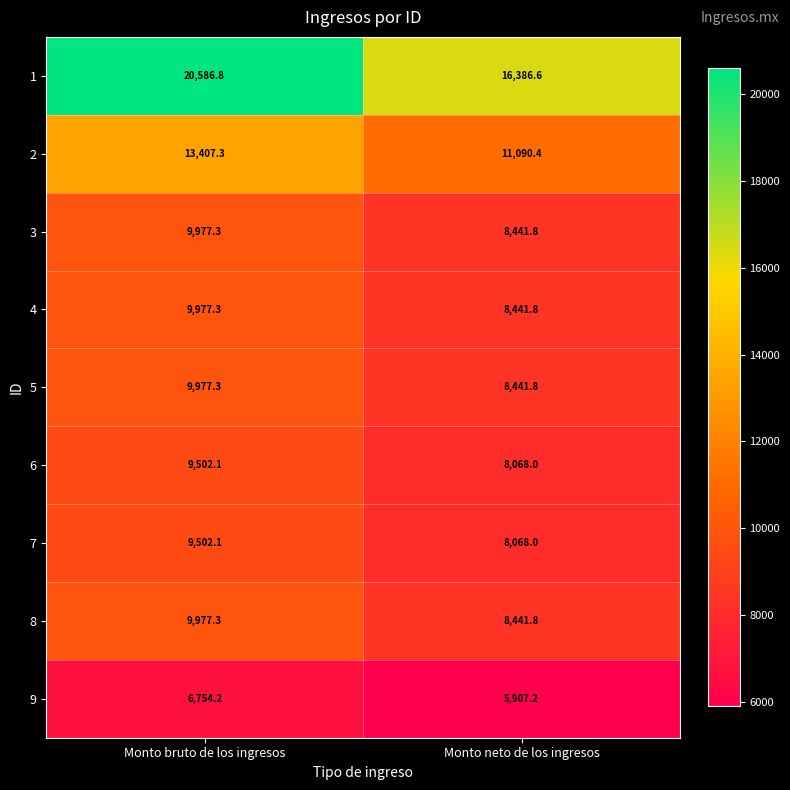

Reading left to right, transcribe all the data shown in this chart.

1: 20586.8	16386.6
2: 13407.3	11090.4
3: 9977.3	8441.8
4: 9977.3	8441.8
5: 9977.3	8441.8
6: 9502.1	8068.0
7: 9502.1	8068.0
8: 9977.3	8441.8
9: 6754.2	5907.2